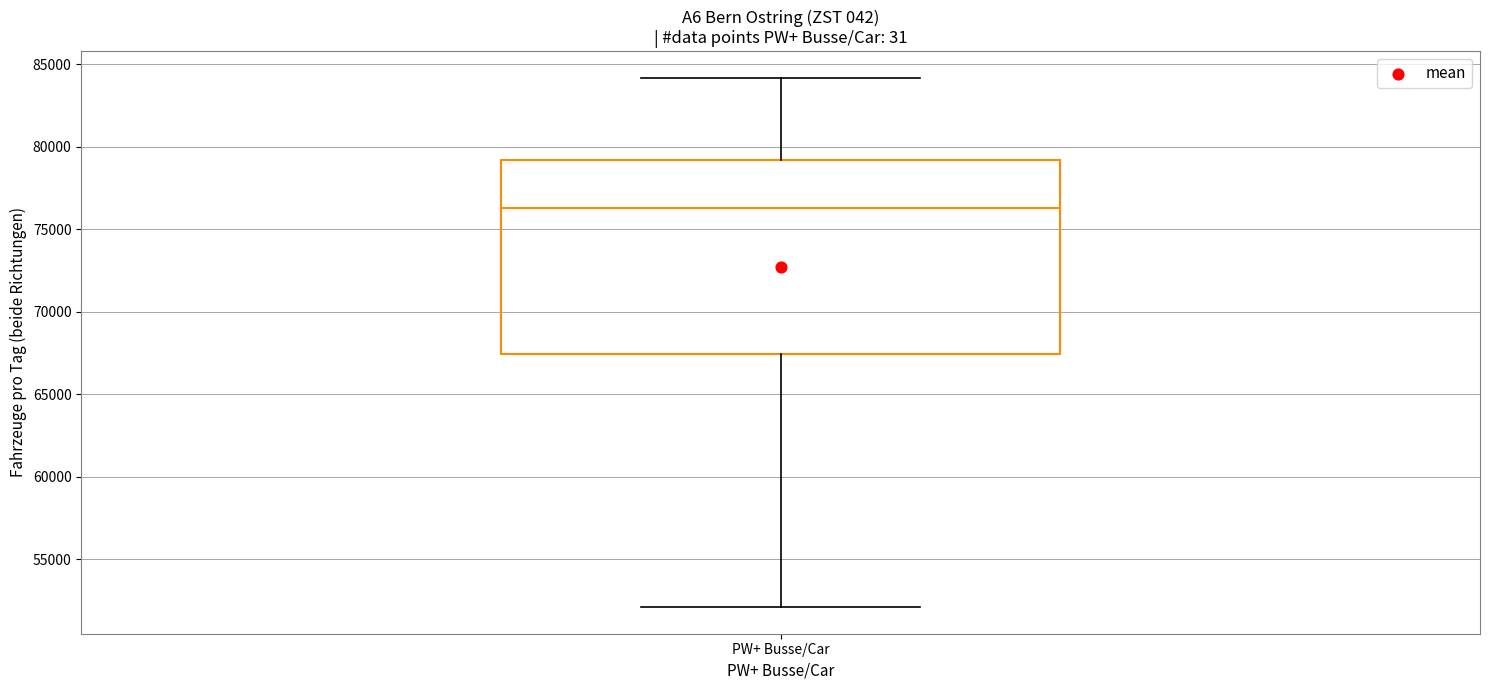

Read this box plot against the y-axis: the position of the median line, the range covered by the box, and the ends of both whiskers. The values are not printed on the chart, so give them approximately, as read against the axis.

median 76500, box 67500 to 79000, whiskers 52000 to 84000